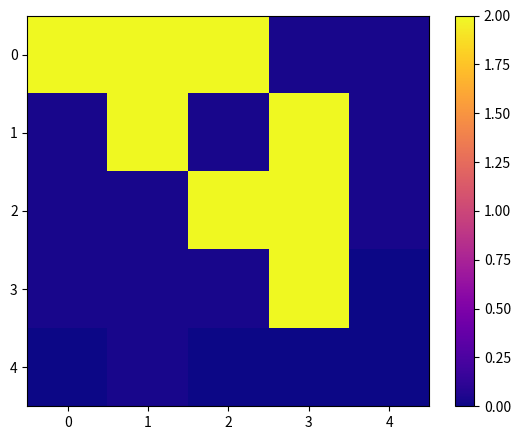

How many data points does each series have?

5